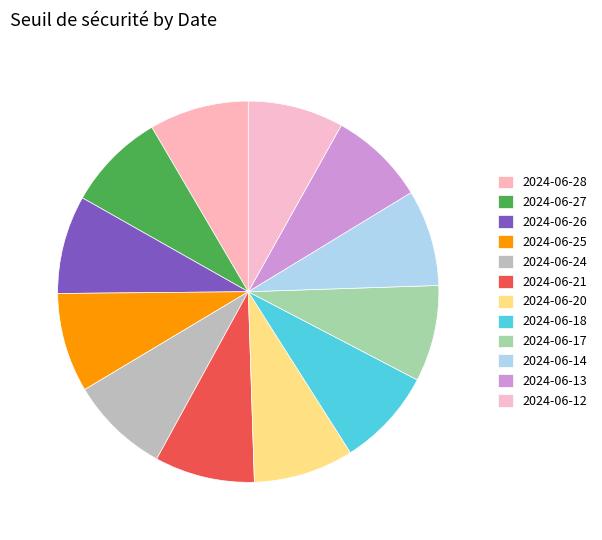

Approximately how many times larger is the value at 2024-06-18 compared to 2024-06-12?

1.0